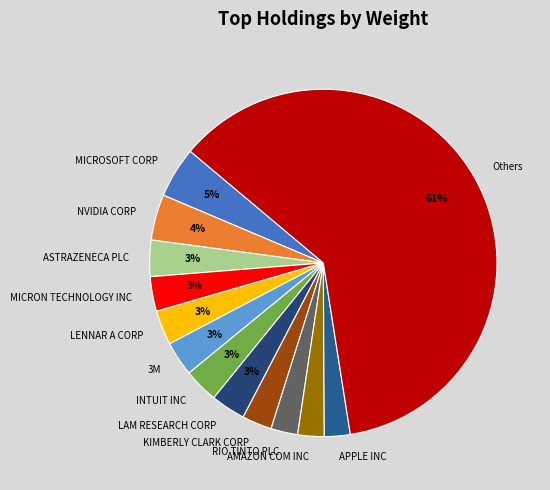

Which slice is the largest?

Others